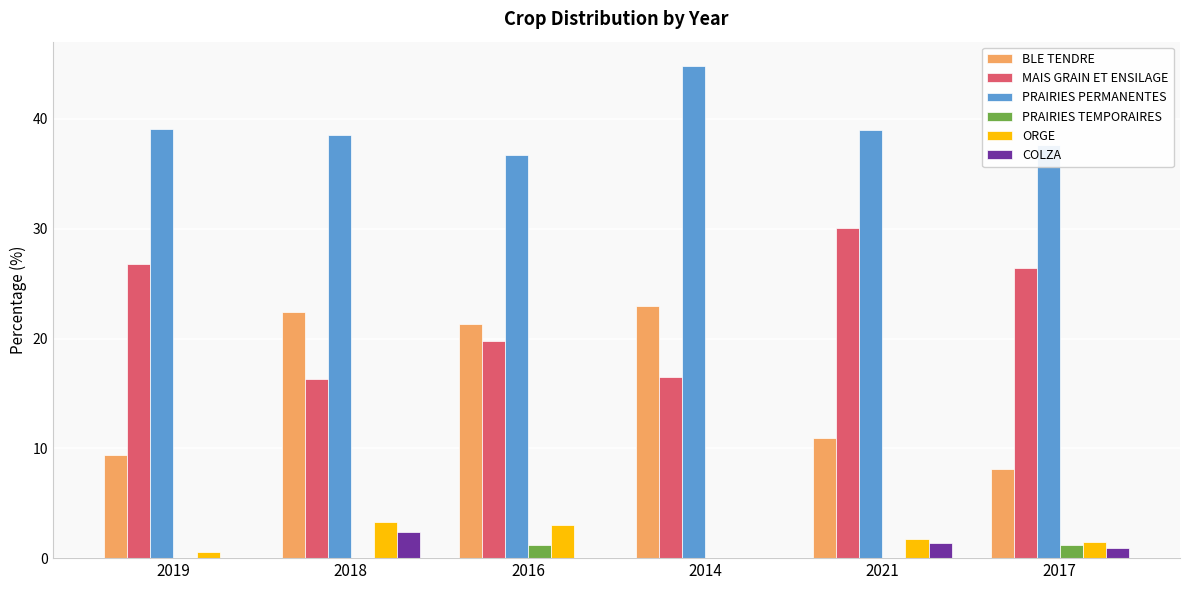

Which label corresponds to the largest value in the chart?

2014